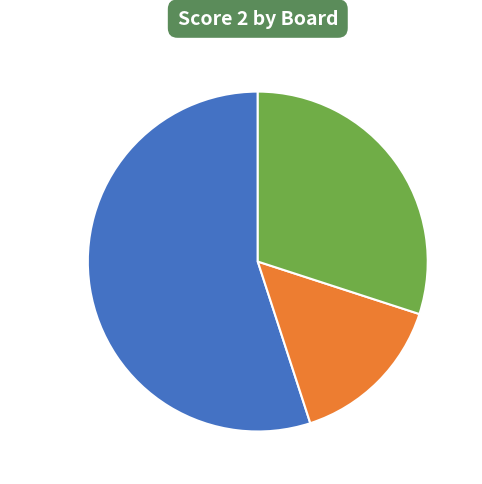

Combined, do Board 1 and Board 2 account for over 50%?

Yes